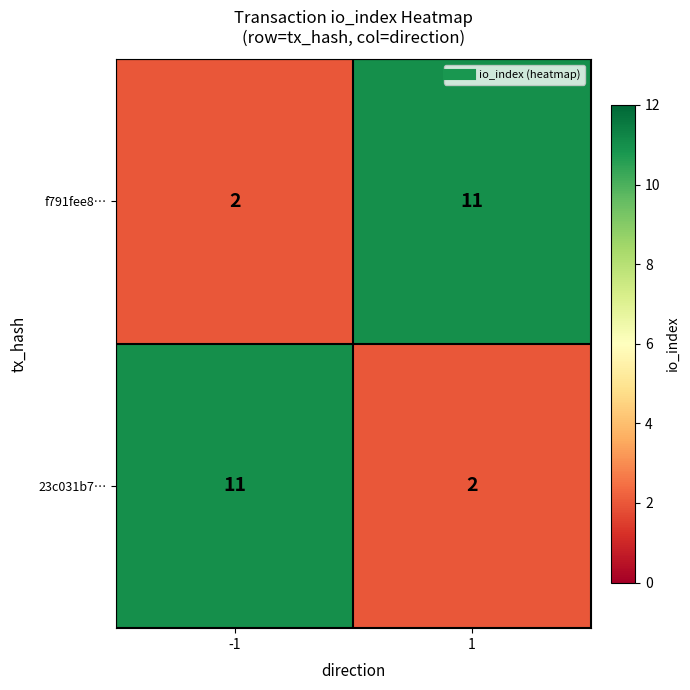

The 23c031b7… series shows 19 at -1. True or false?

False